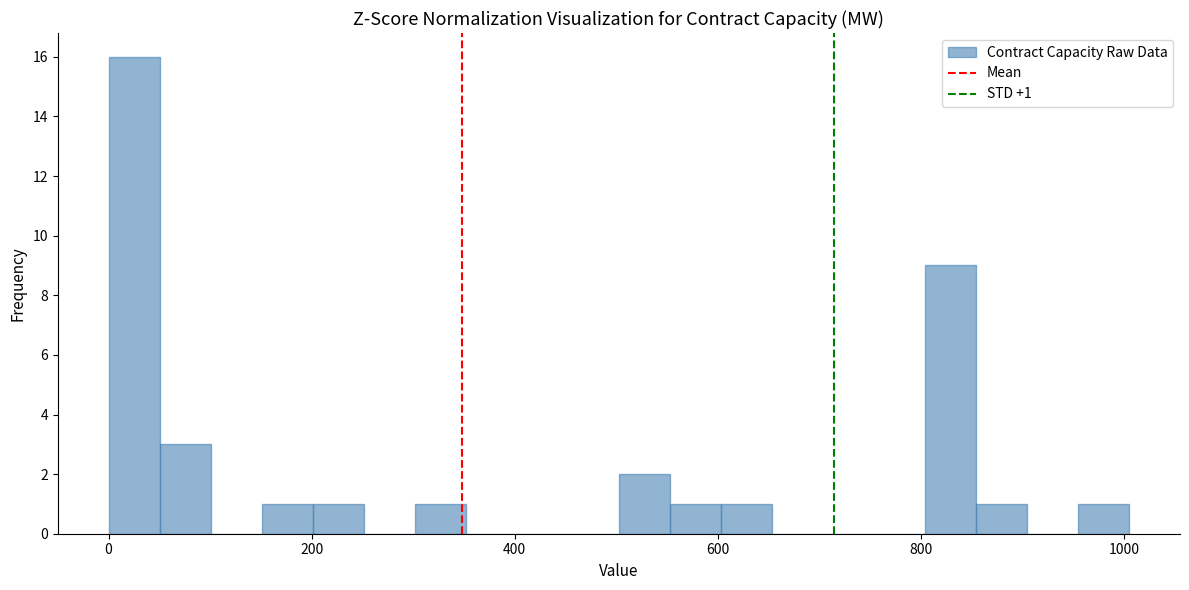

Around what value on the x-axis is the tallest bar? Give the approximate position of its centre, as read against the axis.

20